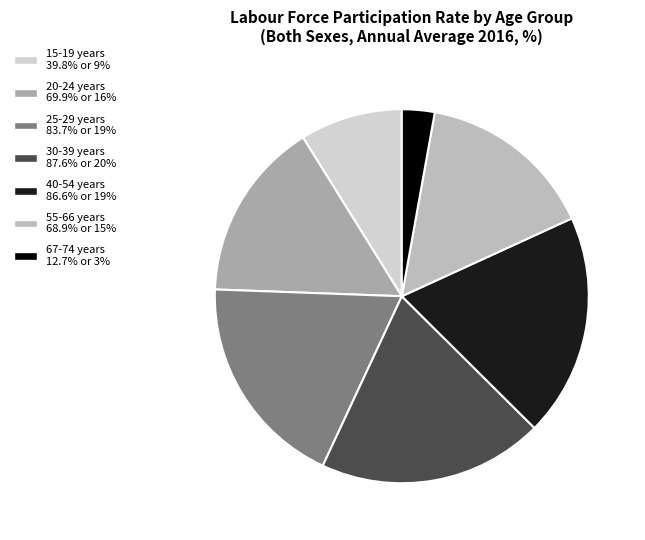

How many slices are in this pie chart?

7